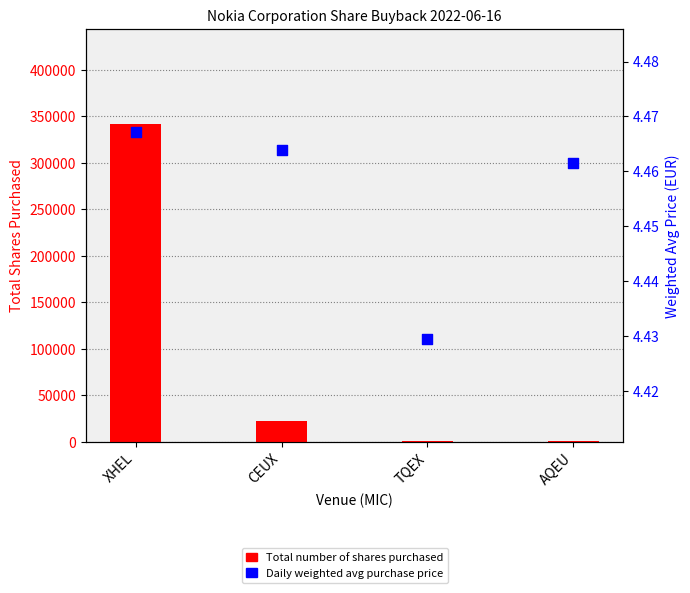

Is the value of Daily weighted average purchase price at CEUX greater than the value of Total number of shares purchased at TQEX?

No